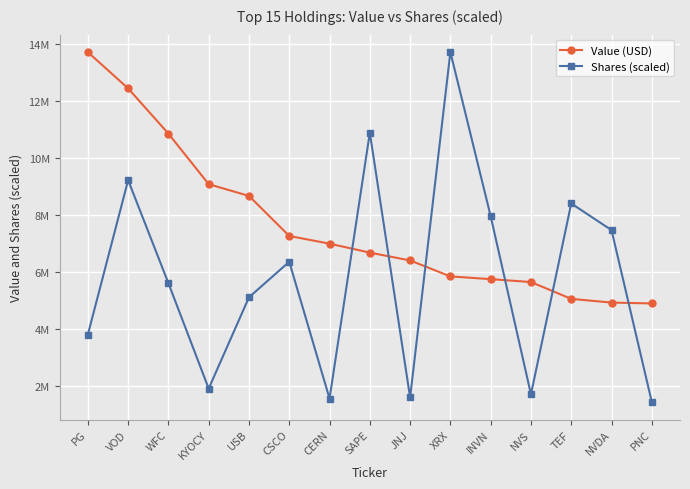

How many intersections are there between Value (USD) and Shares (scaled)?

6